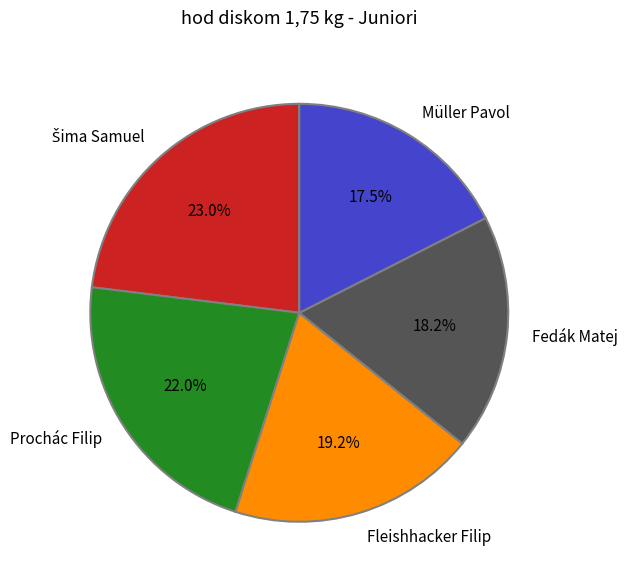

True or false: Prochác Filip accounts for 22% of the total.

True